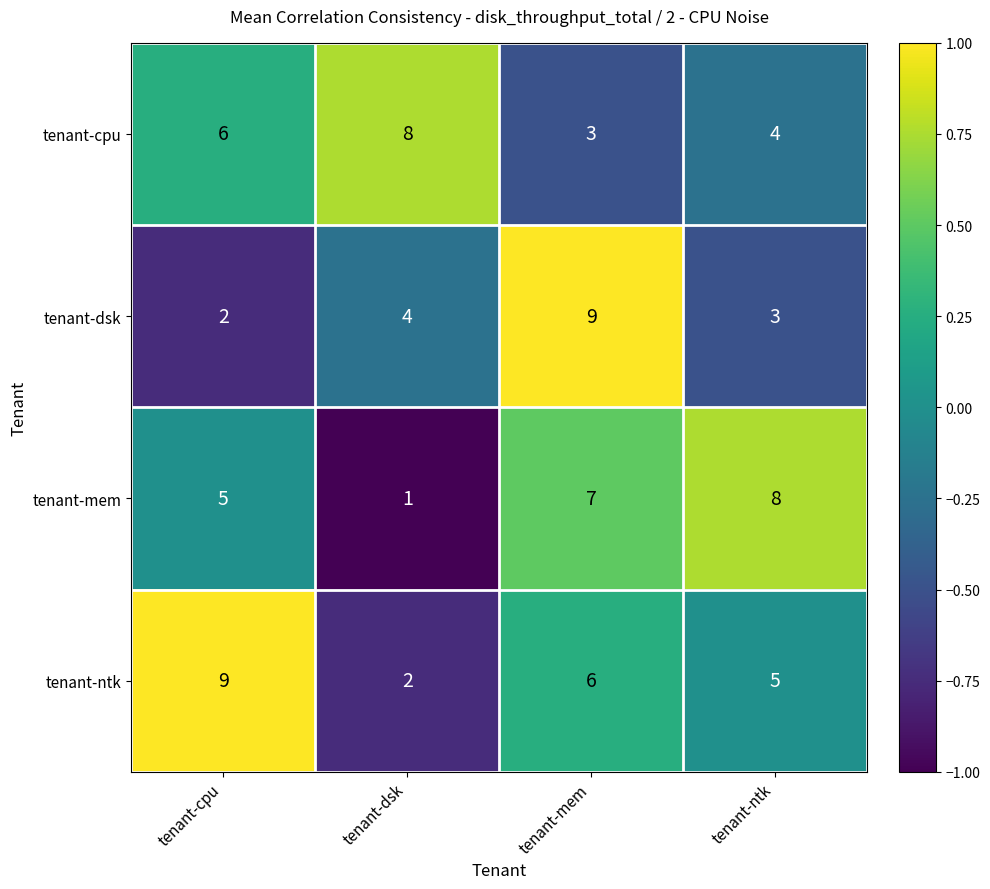

How many series are shown in this chart?

4